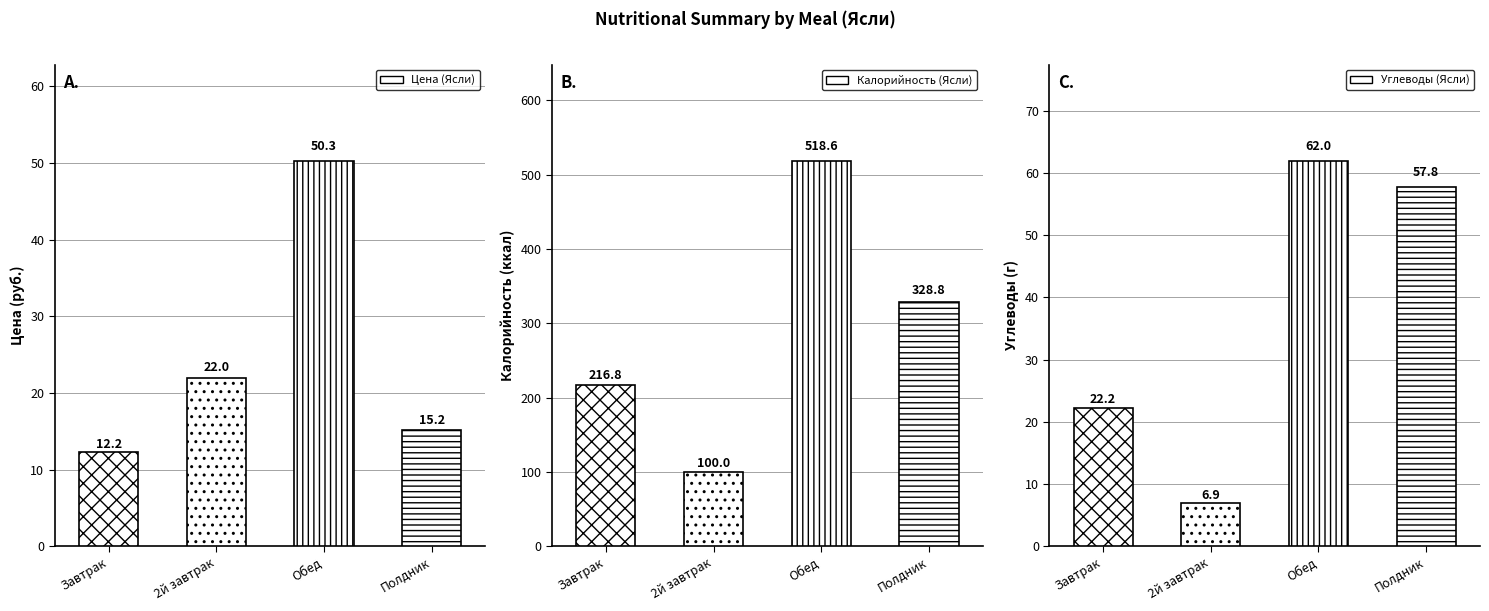

How many bars are there in each group?

3